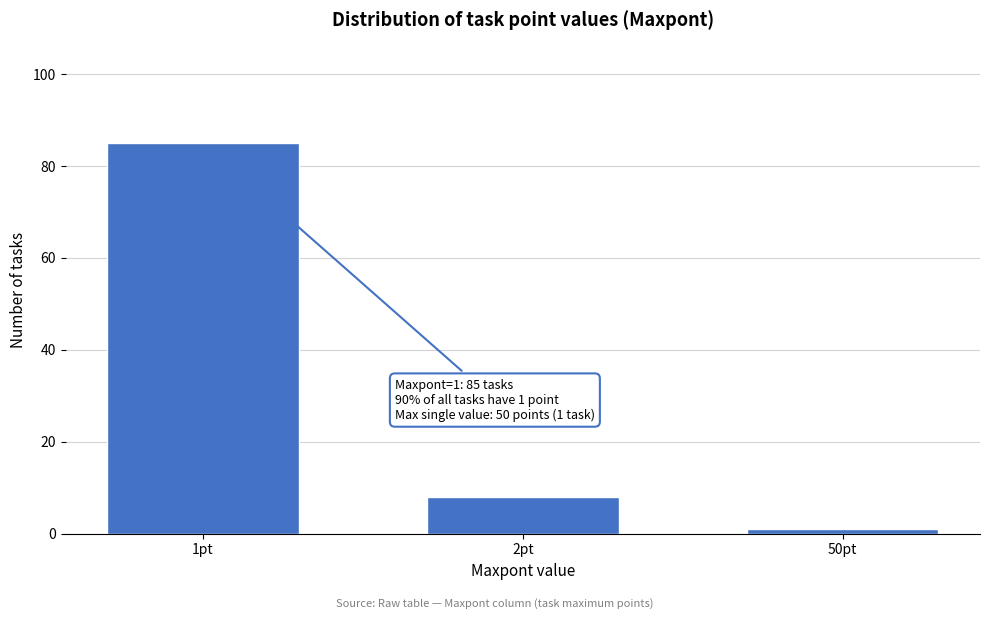

Reading left to right, extract all data points from this chart.

1pt=85	2pt=8	50pt=1